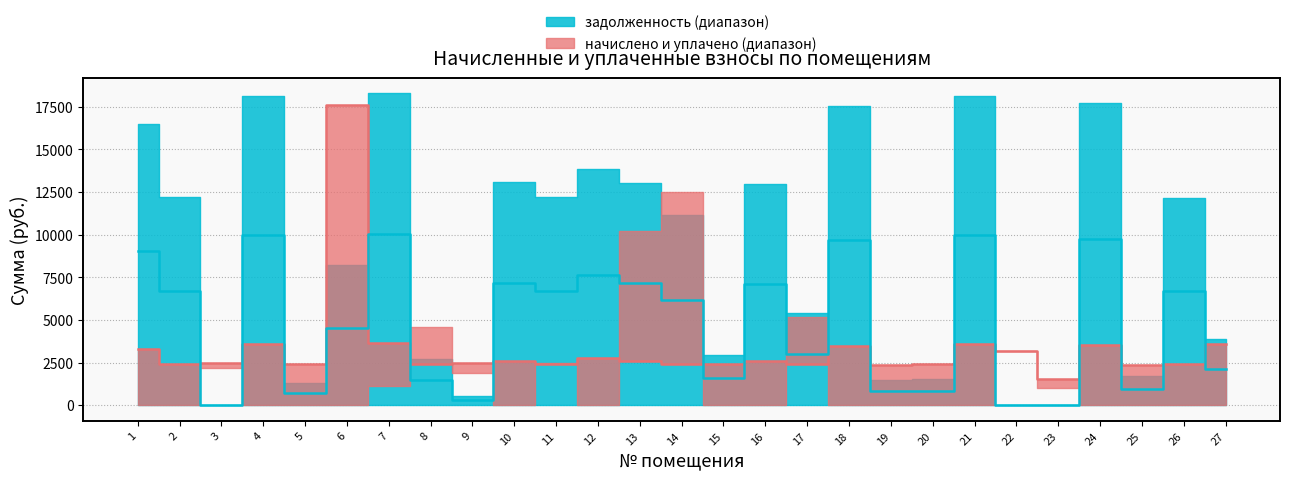

What is the greatest value displayed?

17578.6